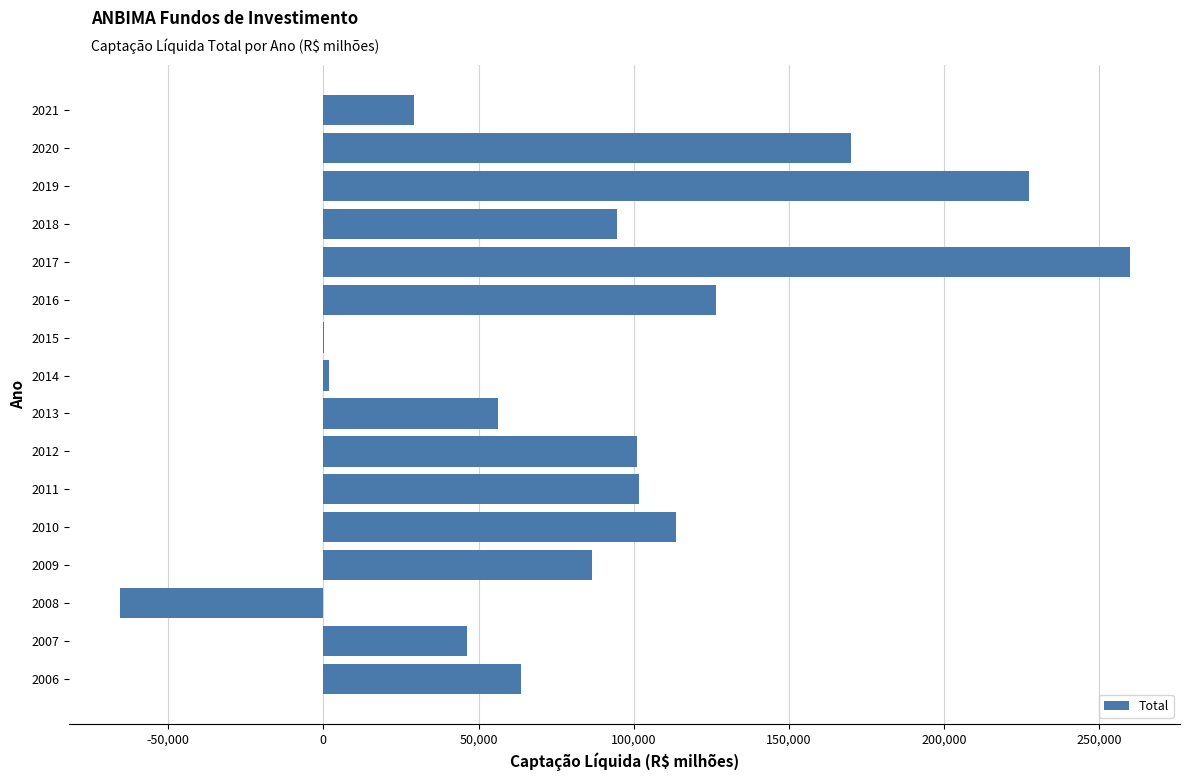

What is the maximum value shown in the chart?

259765.3